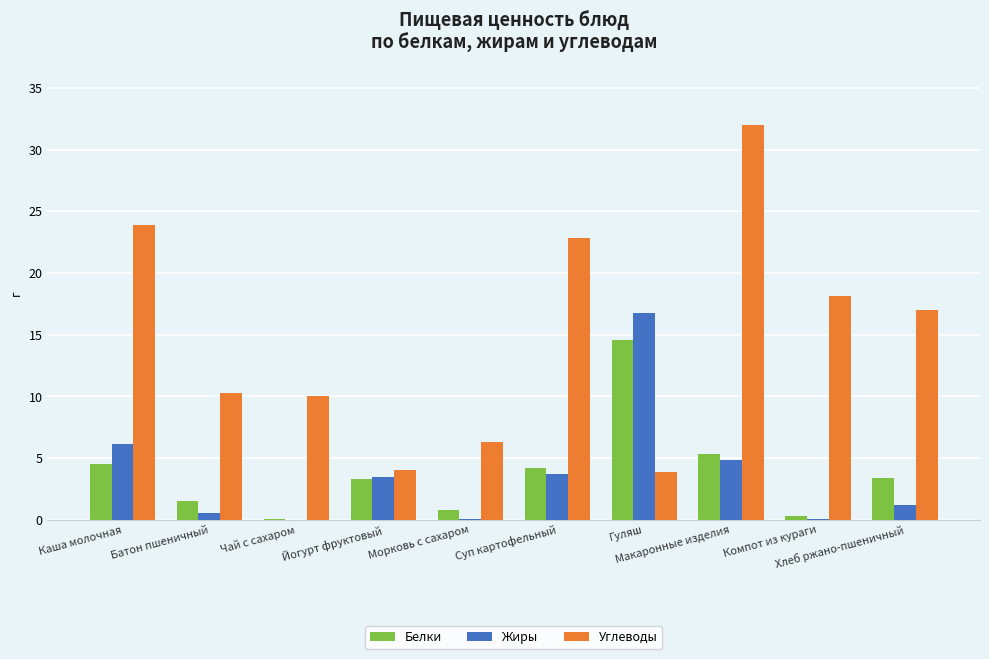

Between Батон пшеничный and Морковь с сахаром, which series saw the biggest shift?

Углеводы